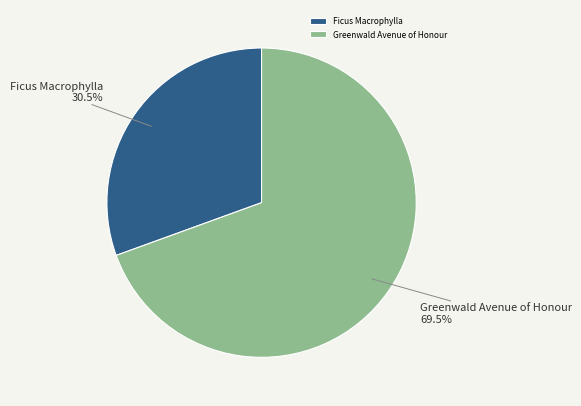

Approximately how many times larger is the value at Greenwald Avenue of Honour compared to Ficus Macrophylla?

2.3